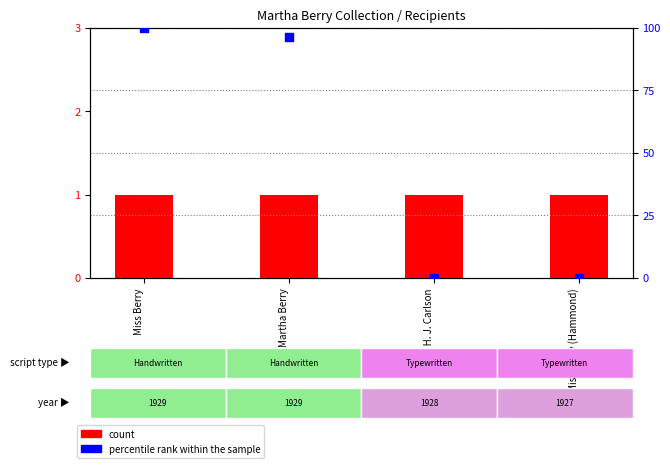

At which category is the sum across all series the highest?

Miss Berry